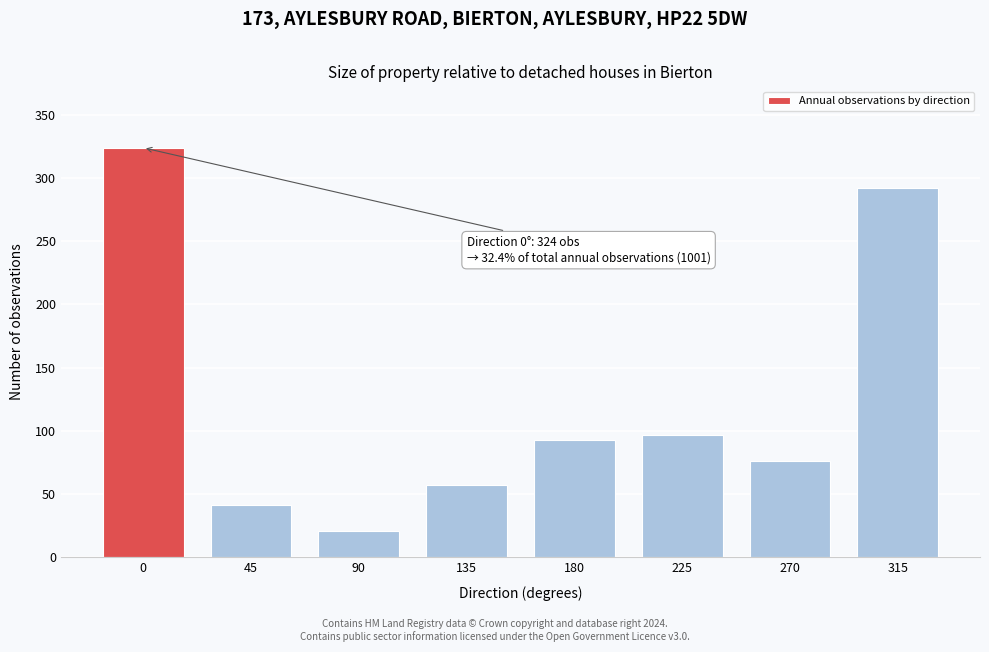

Reading left to right, transcribe all the data shown in this chart.

324	41	21	57	93	97	76	292